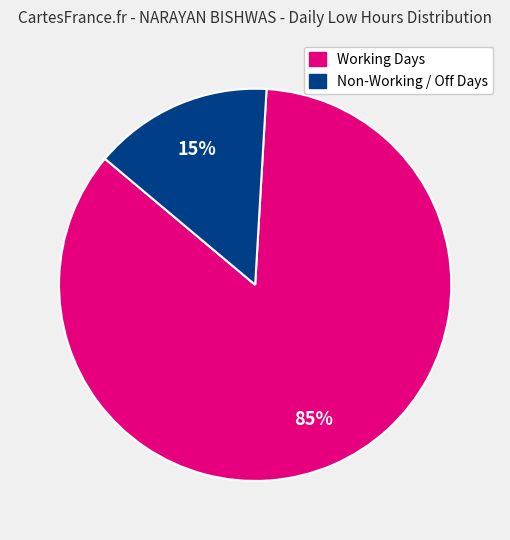

Is there a majority slice in this chart?

Yes